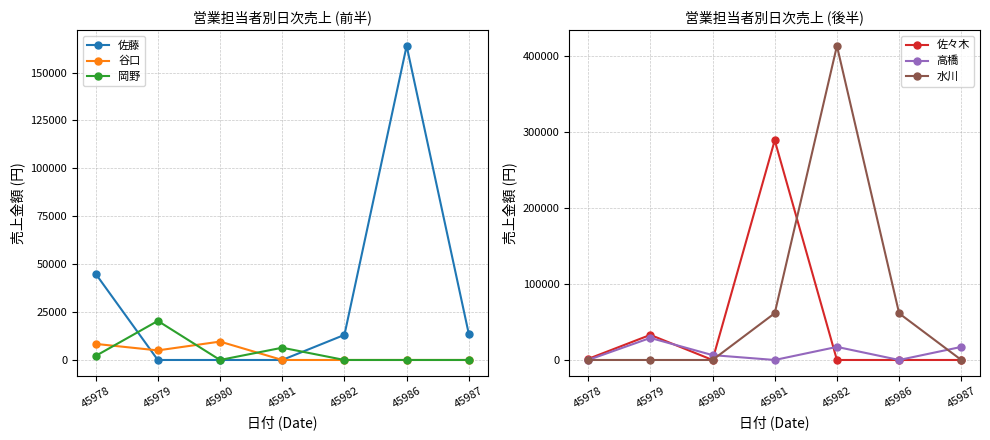

At which category is the sum across all series the highest?

45982